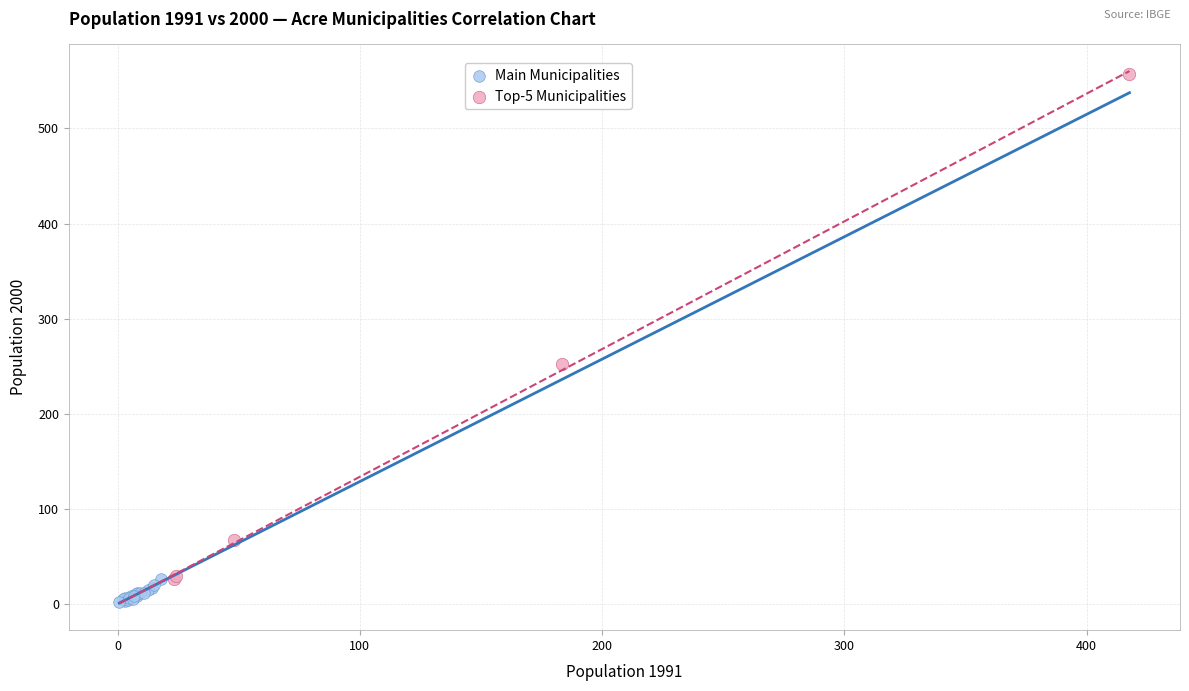

Which series has the widest spread of Y values?

Top-5 Municipalities